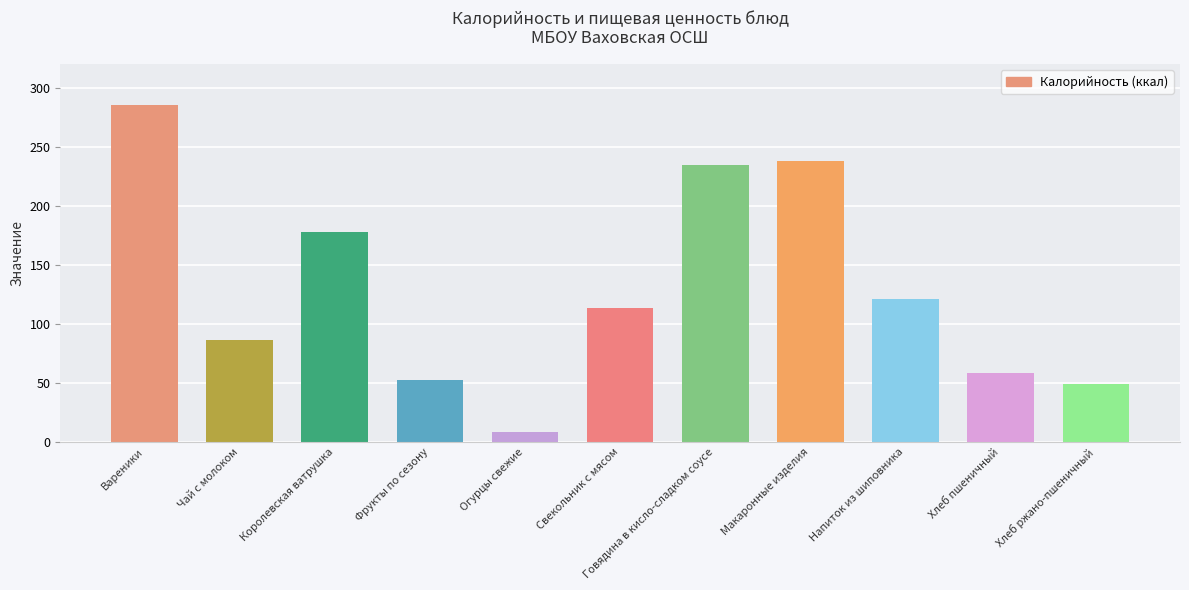

Does the chart contain any negative values?

No